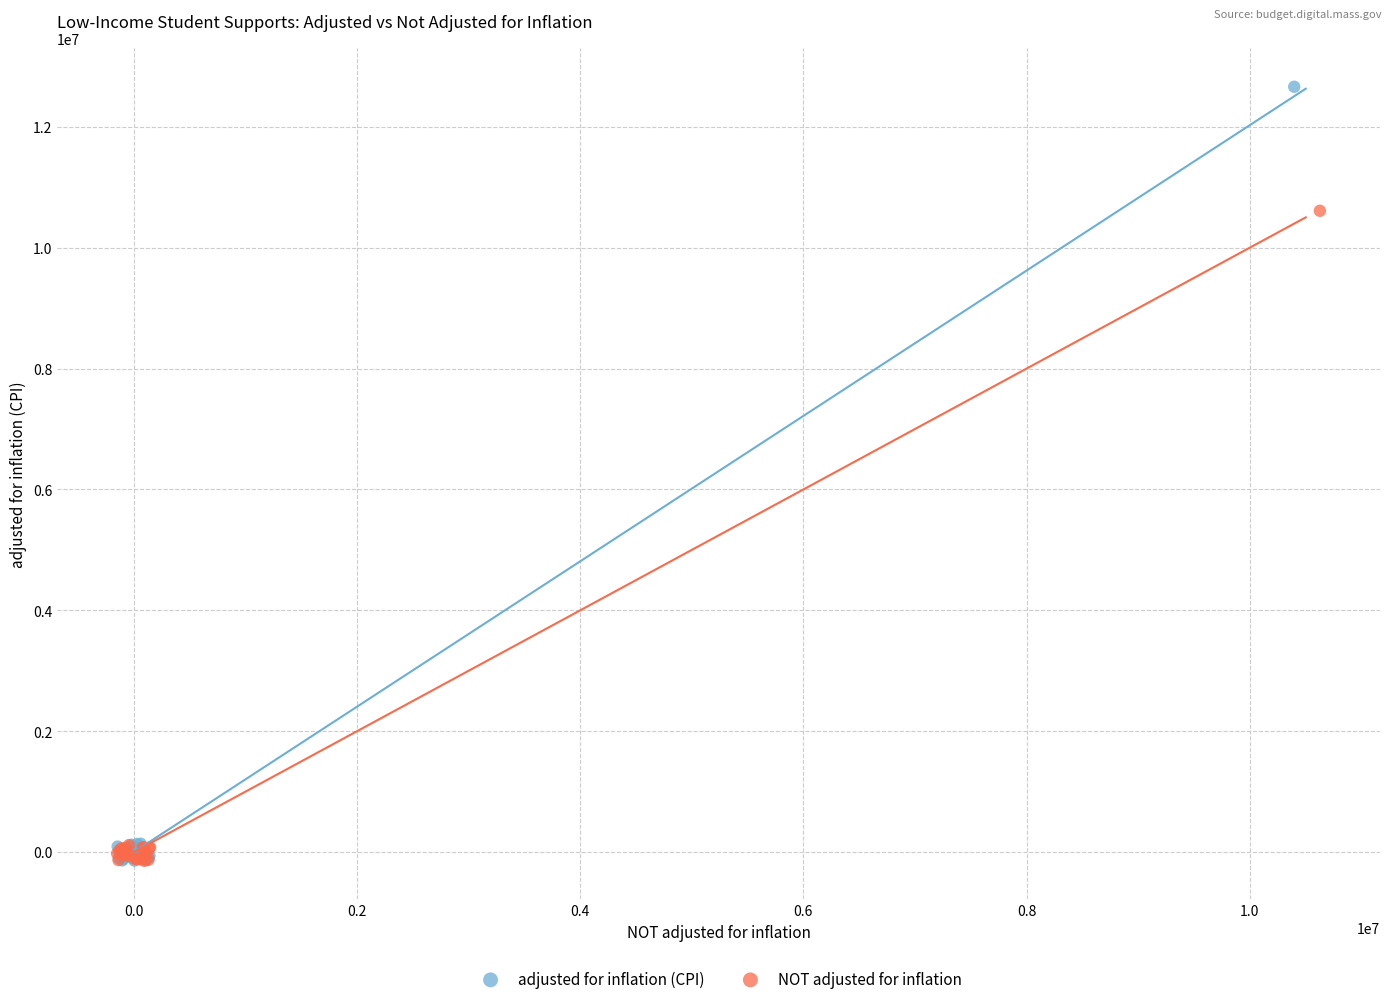

Which series has the largest Y range (max minus min)?

adjusted for inflation (CPI)